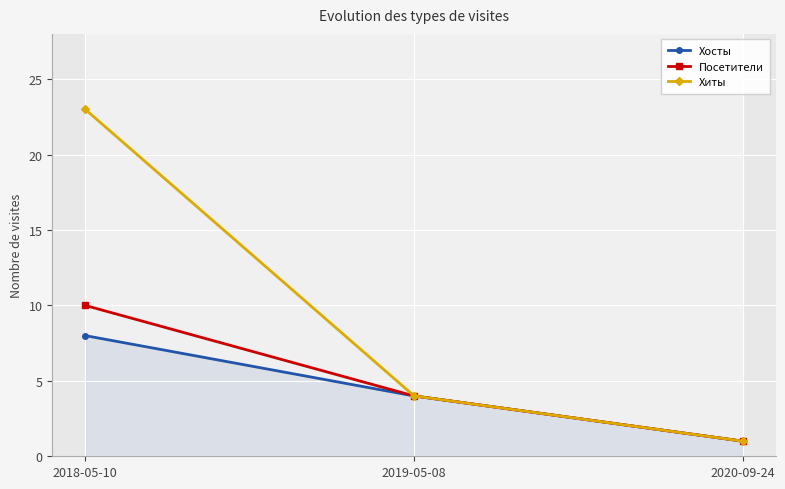

Rank the categories by Хиты value from highest to lowest.

2018-05-10, 2019-05-08, 2020-09-24